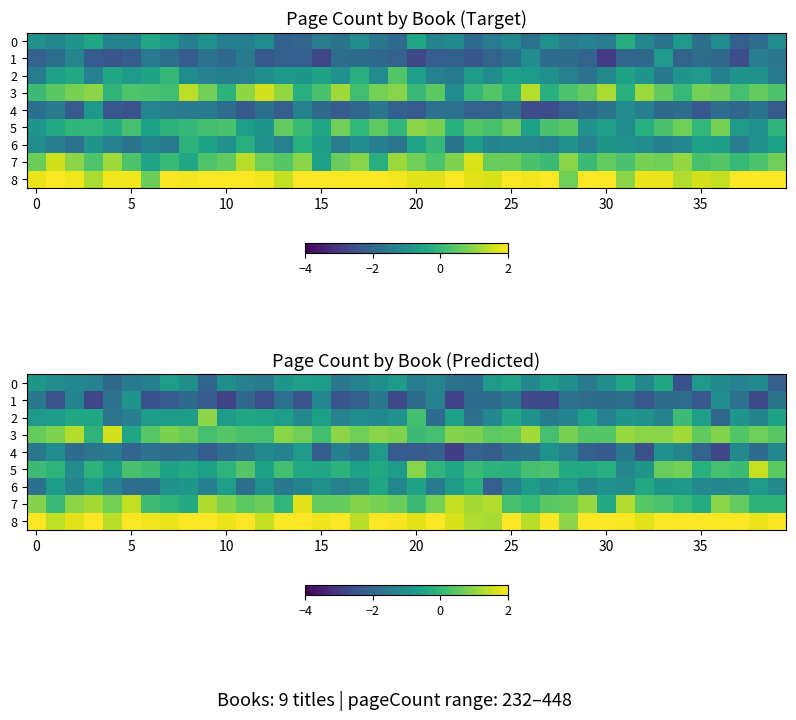

How many data points in 3 are less than 0?

2